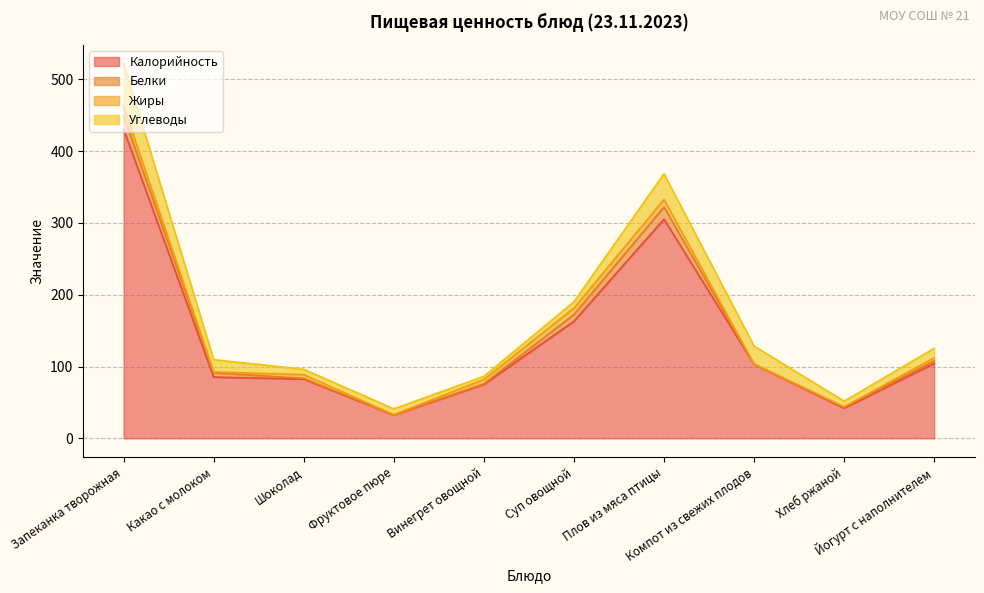

How many values in the Калорийность series are below 103?

5